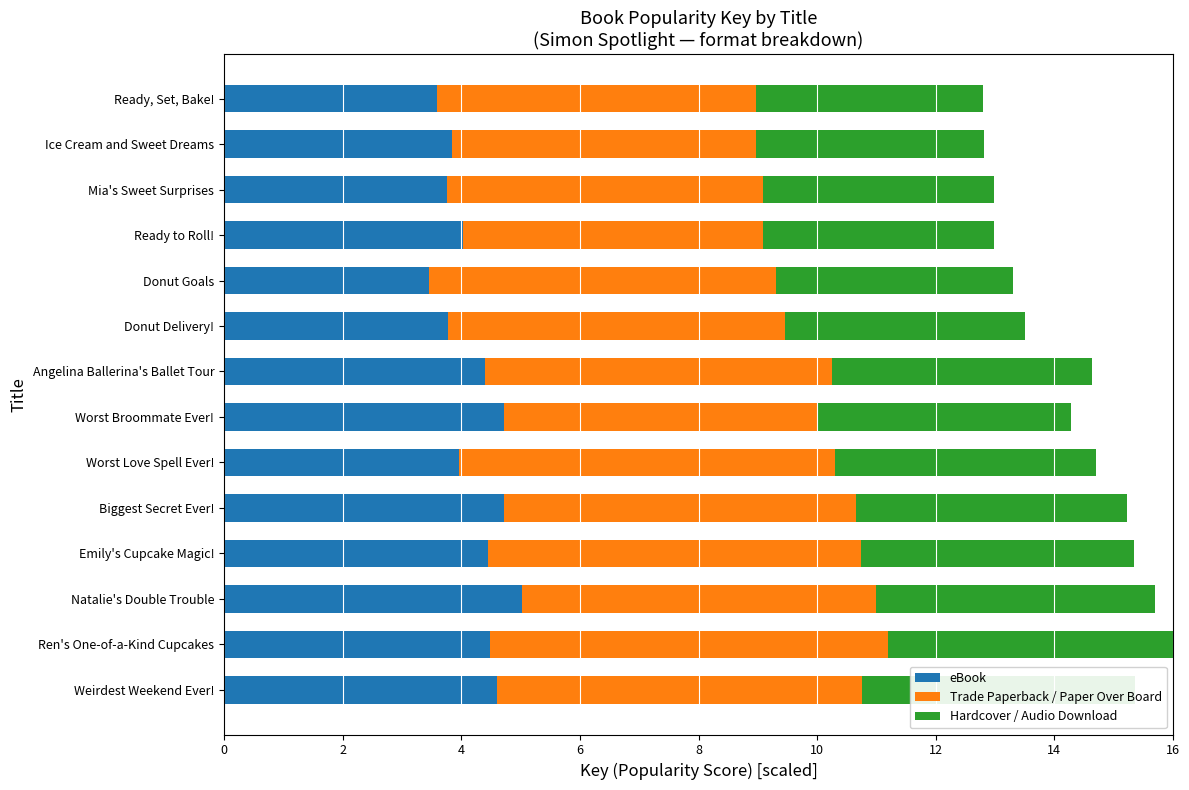

Rank the categories by eBook value from lowest to highest.

Donut Goals, Ready, Set, Bake!, Mia's Sweet Surprises, Donut Delivery!, Ice Cream and Sweet Dreams, Worst Love Spell Ever!, Ready to Roll!, Angelina Ballerina's Ballet Tour, Emily's Cupcake Magic!, Ren's One-of-a-Kind Cupcakes, Weirdest Weekend Ever!, Worst Broommate Ever!, Biggest Secret Ever!, Natalie's Double Trouble